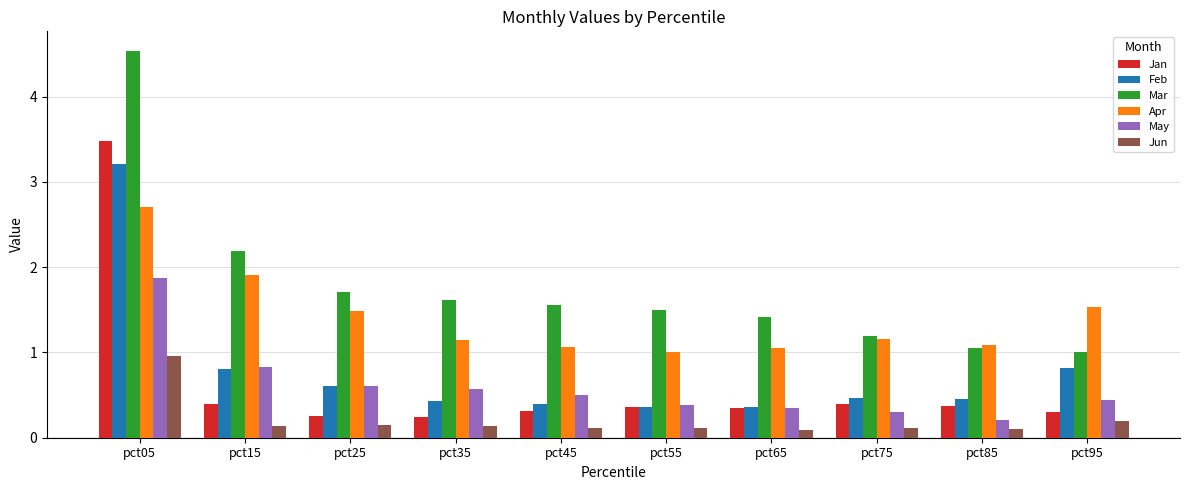

The value of Jun at pct05 is 1.5. True or false?

False